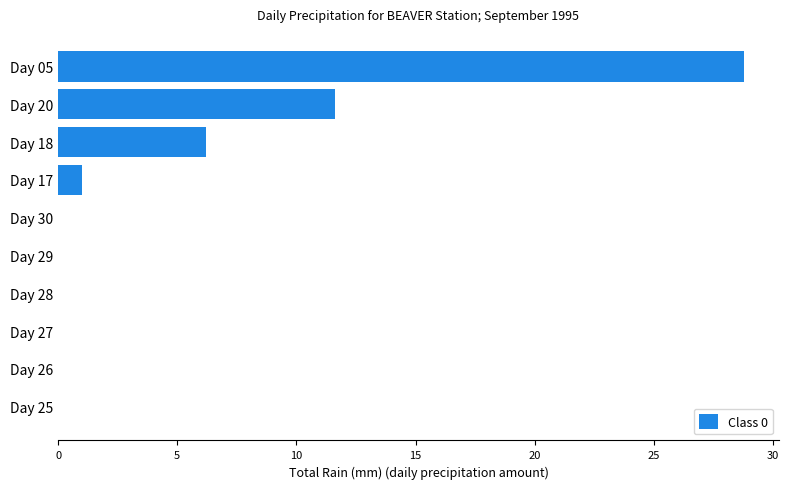

Are the bars horizontal?

Yes